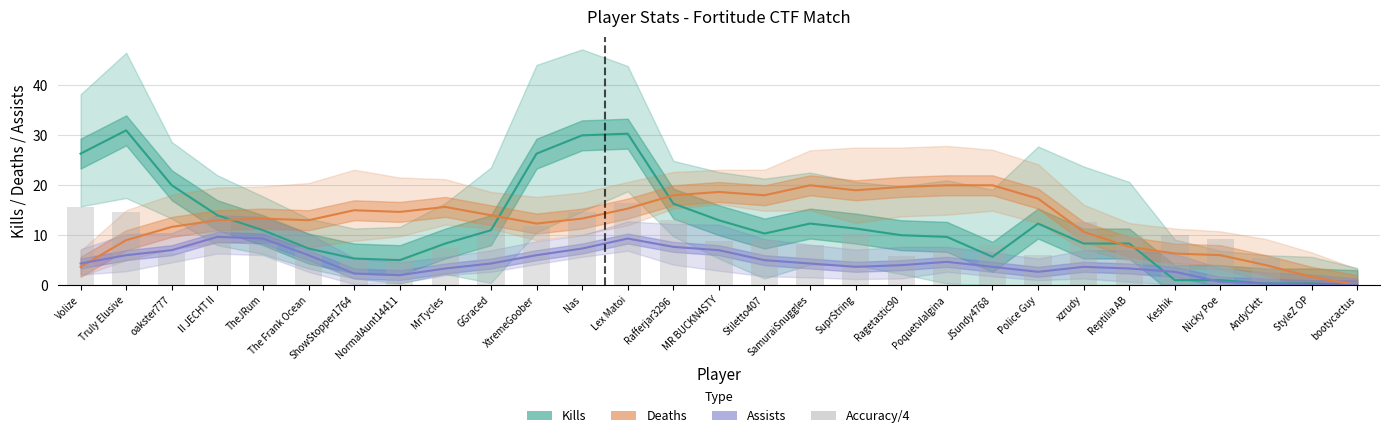

Reading right to left, extract all data points from this chart.

Kills: 0.0	0.3	0.3	1.0	1.0	8.3	8.3	12.3	5.7	9.7	10.0	11.3	12.3	10.3	13.0	16.3	30.3	30.0	26.3	11.0	8.3	5.0	5.3	7.3	11.0	14.0	20.0	31.0	26.3
Deaths: 0.0	1.7	4.0	6.0	6.3	7.7	10.7	17.3	20.0	20.0	19.7	19.0	20.0	18.0	18.7	18.0	15.3	13.3	12.3	14.0	15.7	14.7	15.0	13.0	13.3	13.0	11.7	9.0	3.7
Assists: 0.0	0.0	0.3	0.7	2.7	3.3	3.7	2.7	3.7	4.7	4.0	3.7	4.3	5.0	7.0	7.7	9.3	7.3	6.0	4.3	3.3	2.0	2.3	6.0	9.3	9.7	7.0	6.0	4.3
Accuracy/4: 0.0	0.0	5.4	9.3	10.1	10.0	12.6	6.0	8.0	7.1	5.8	10.5	8.0	9.1	8.9	13.1	16.5	14.6	11.8	13.0	7.5	5.5	5.2	7.6	8.3	13.6	6.5	14.6	15.6